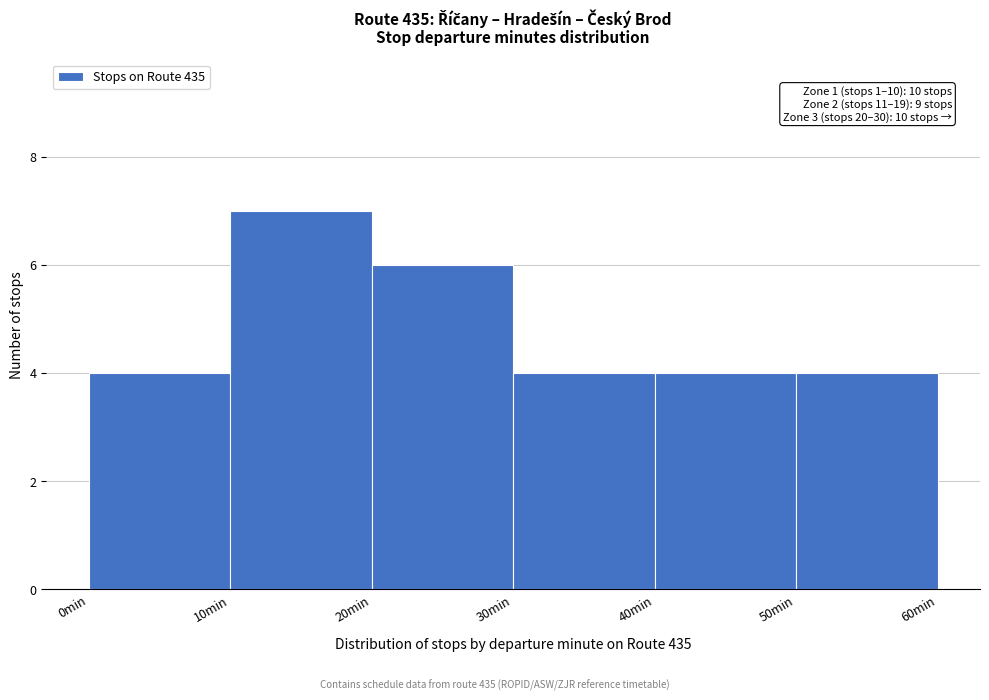

Over which range of the x-axis is the bar tallest?

10 to 20